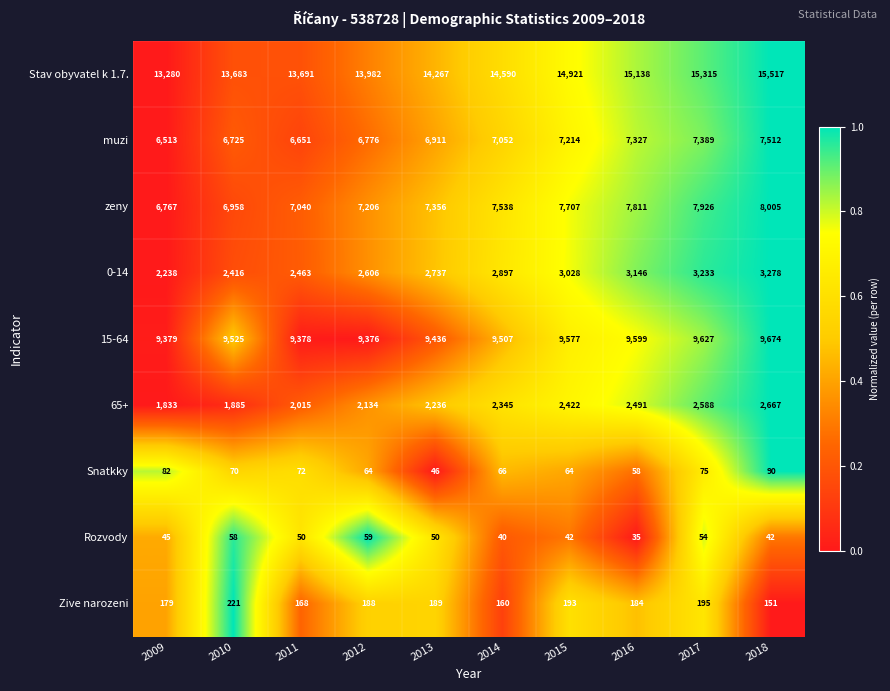

Which category has the lowest value across all series?

2016